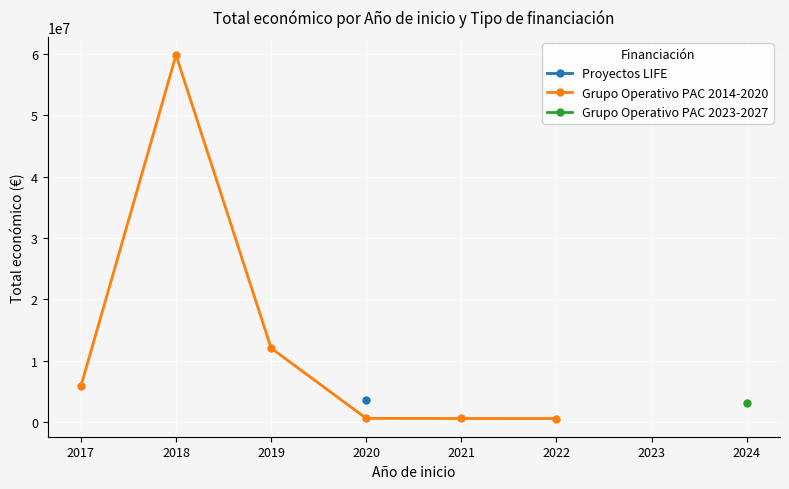

The value of Grupo Operativo PAC 2014-2020 at 2019 is 5993810. True or false?

False